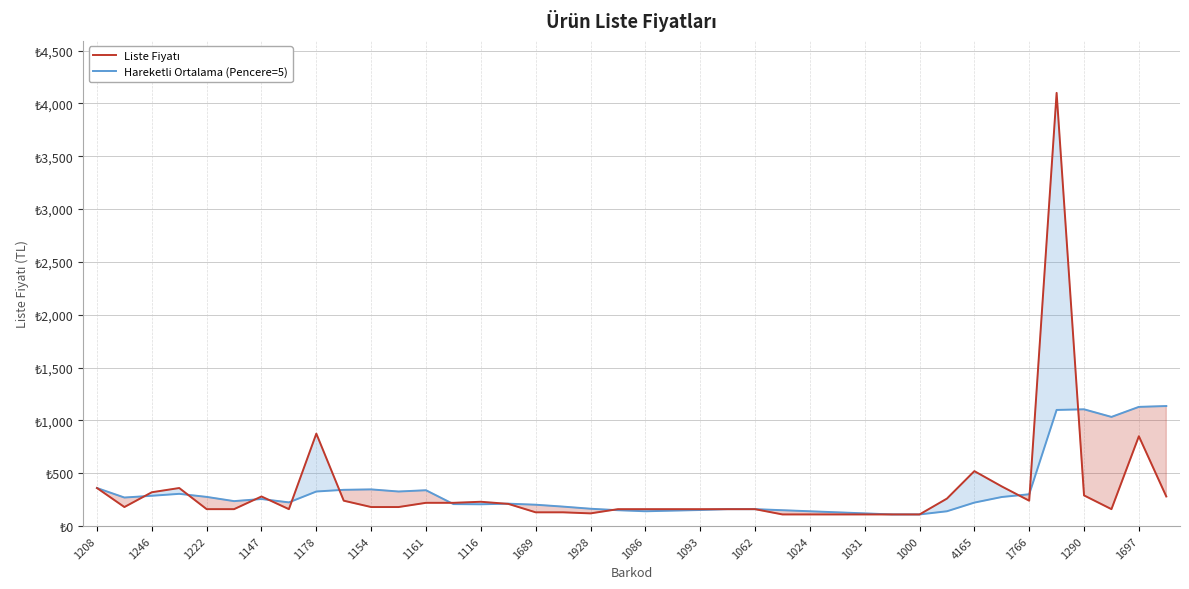

How many distinct data groups are displayed?

2